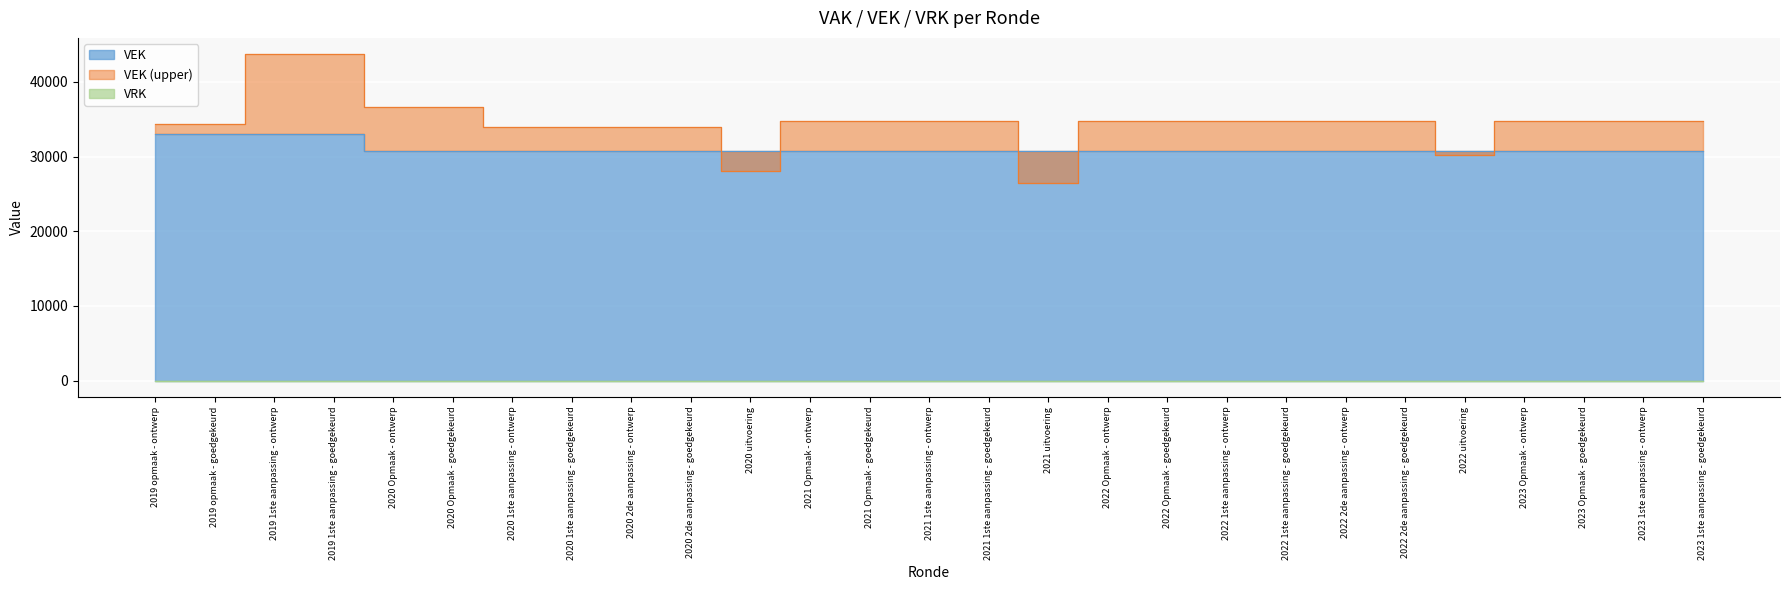

Reading left to right, transcribe all the data shown in this chart.

VEK: 33000	33000	33000	33000	30788	30788	30788	30788	30788	30788	30788	30788	30788	30788	30788	30787	30788	30788	30788	30788	30788	30788	30782	30788	30788	30788	30788
VEK_extra: 34326	34326	43718	43718	36647	36647	33944	33944	33944	33944	28033	34827	34827	34827	34827	26452	34827	34827	34827	34827	34827	34827	30182	34827	34827	34827	34827